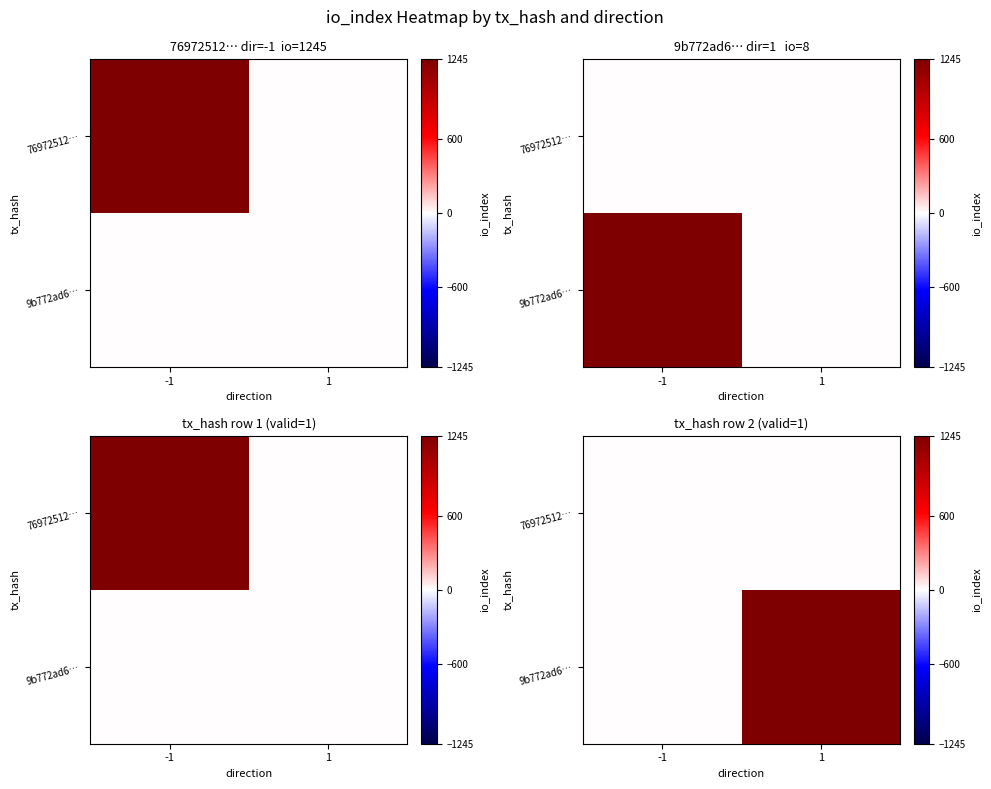

How many series are shown in this chart?

2